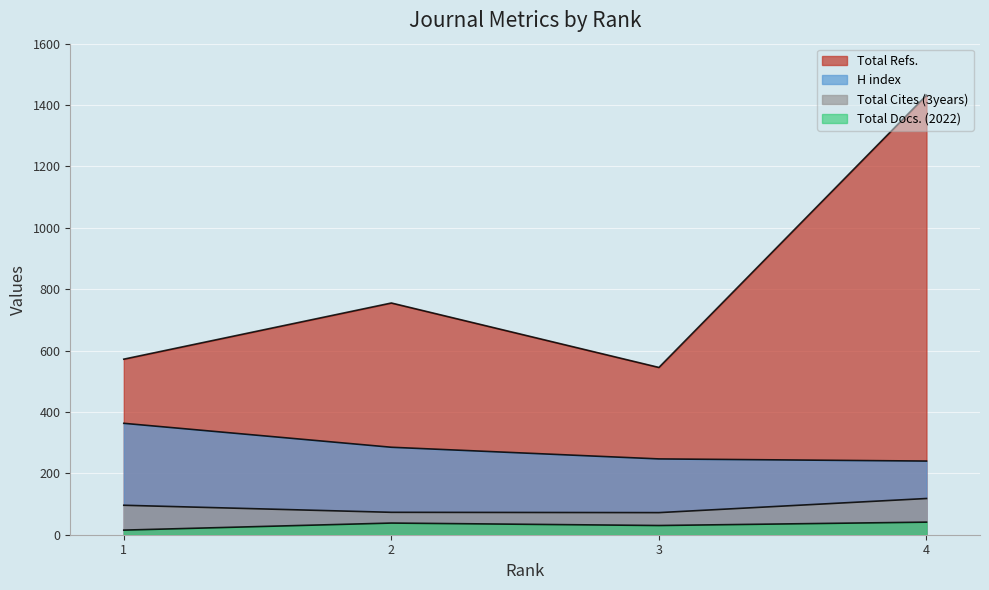

Which has a higher value, 4 or 3?

3